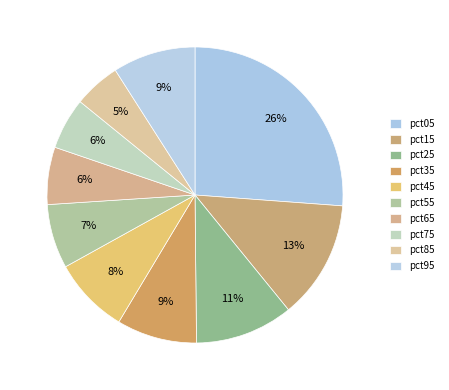

To the nearest percent, what portion does pct15 represent?

13%